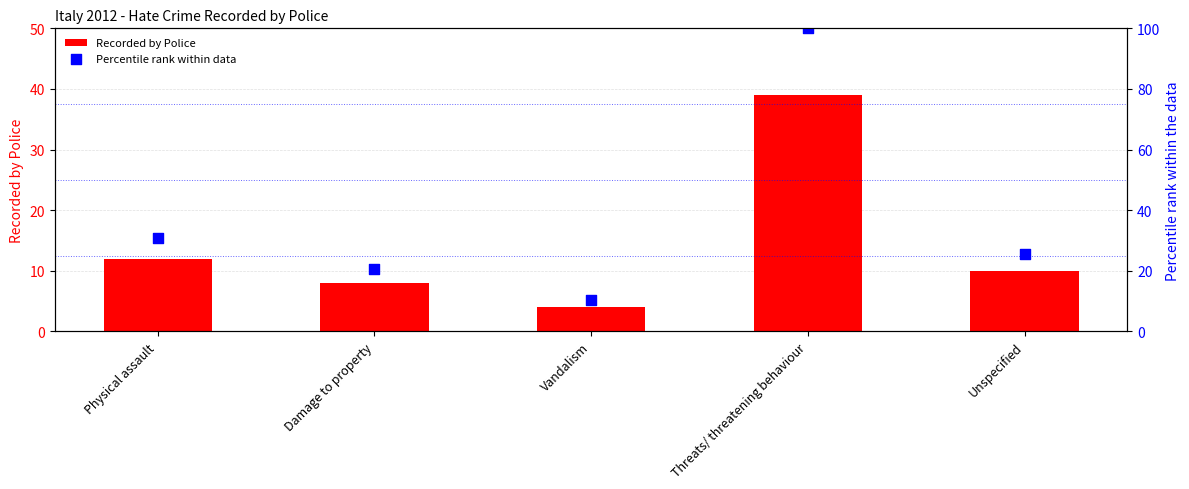

At which category is the sum across all series the highest?

Threats/ threatening behaviour